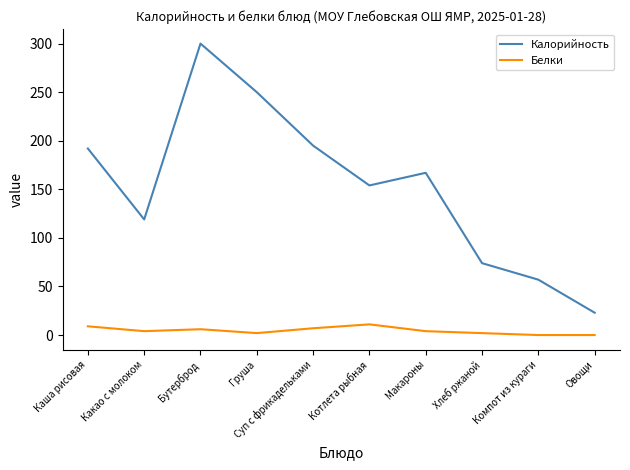

What is the greatest value displayed?

300